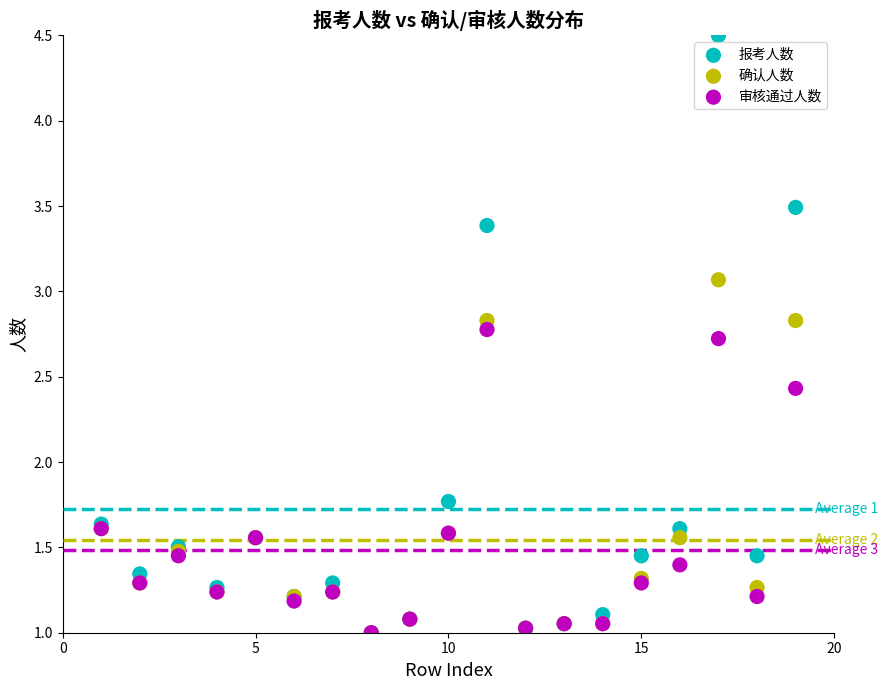

In the 报考人数 series, what Y value is closest to 2?

1.8